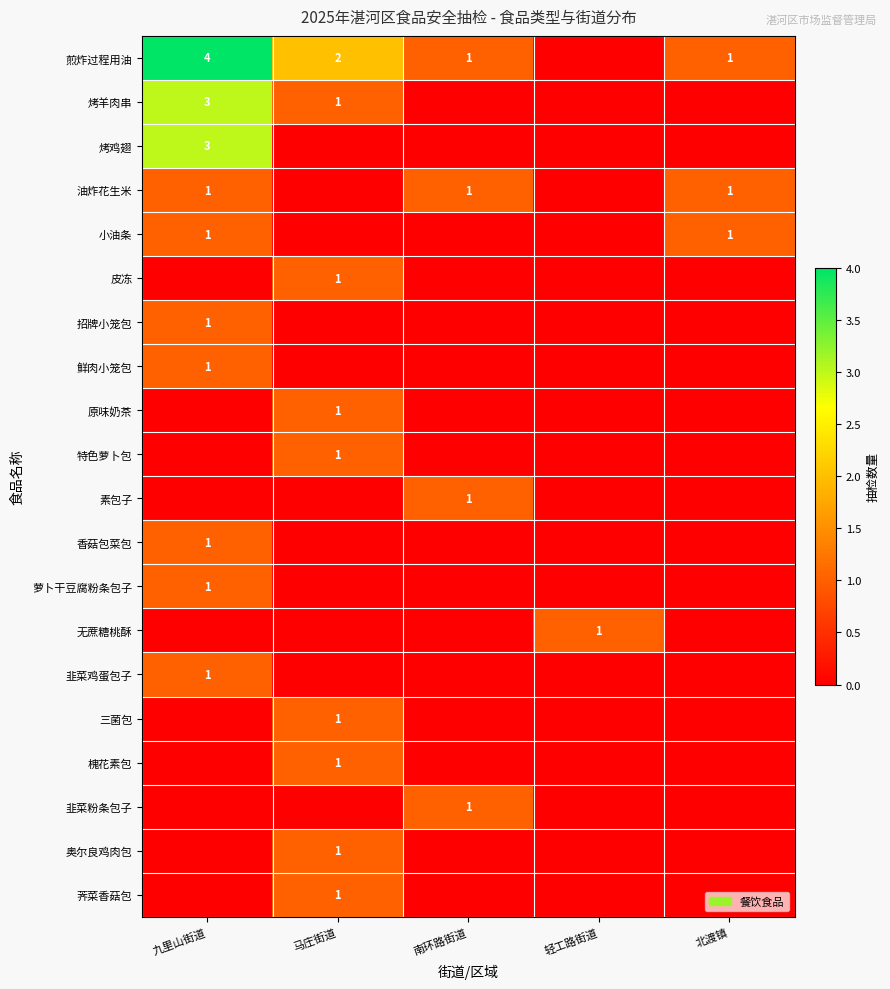

True or false: 三菌包 has a value of 2 at 马庄街道.

False